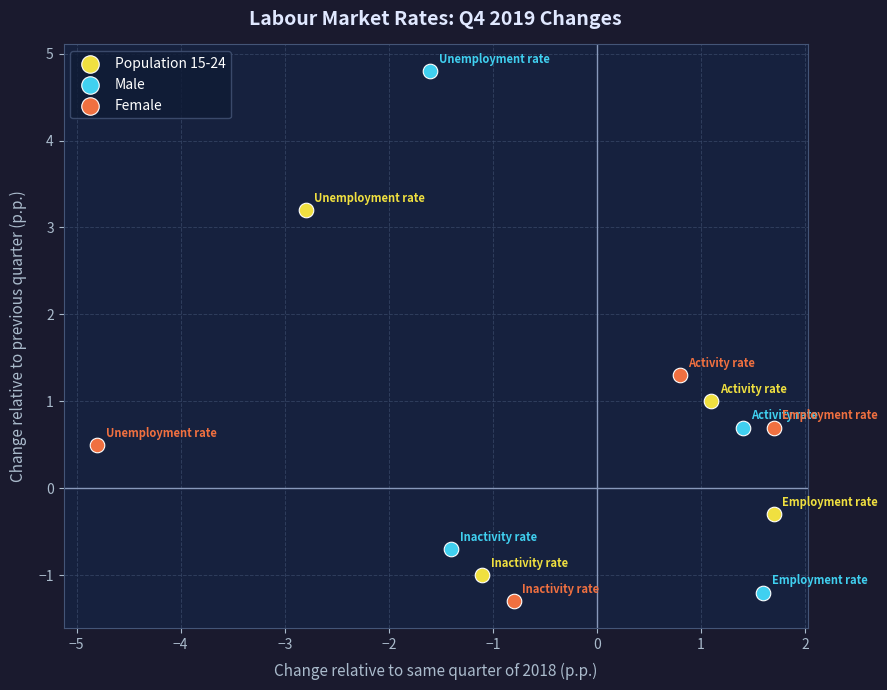

What are all the series names shown in the legend?

Population 15-24, Male, Female